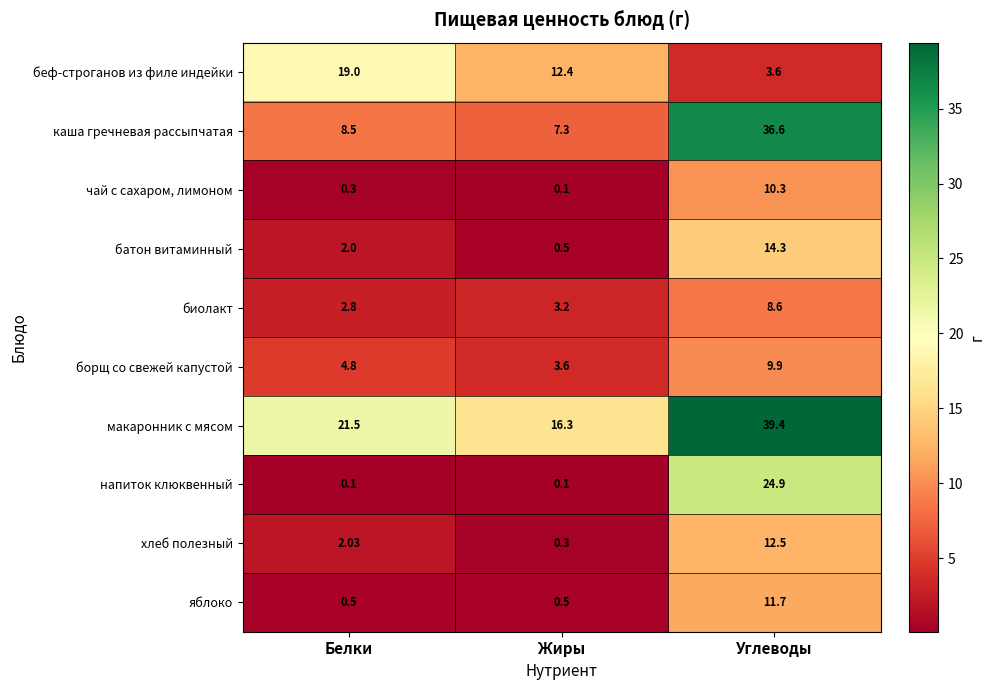

Is the value of каша гречневая рассыпчатая at Жиры greater than the value of хлеб полезный at Белки?

Yes